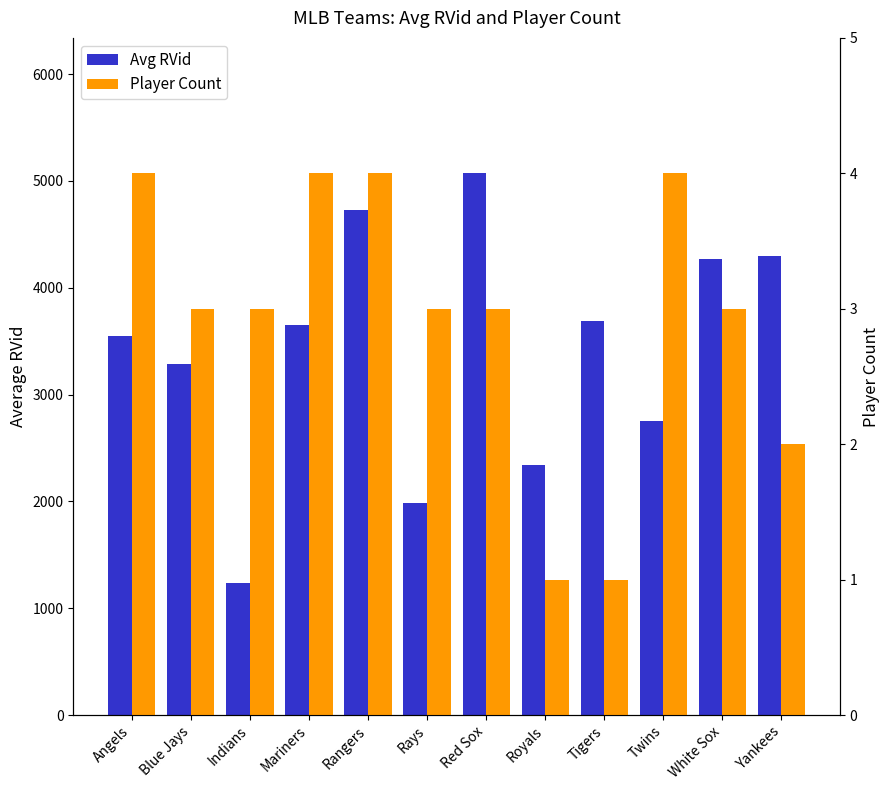

Count the number of categories in the chart.

12